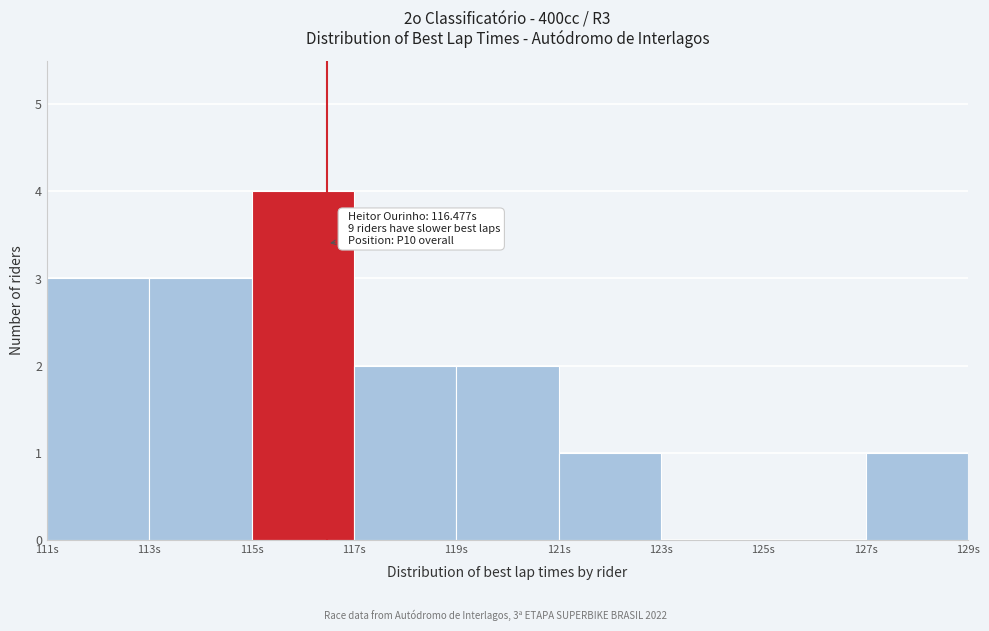

Over which range of the x-axis is the bar tallest?

115 to 117